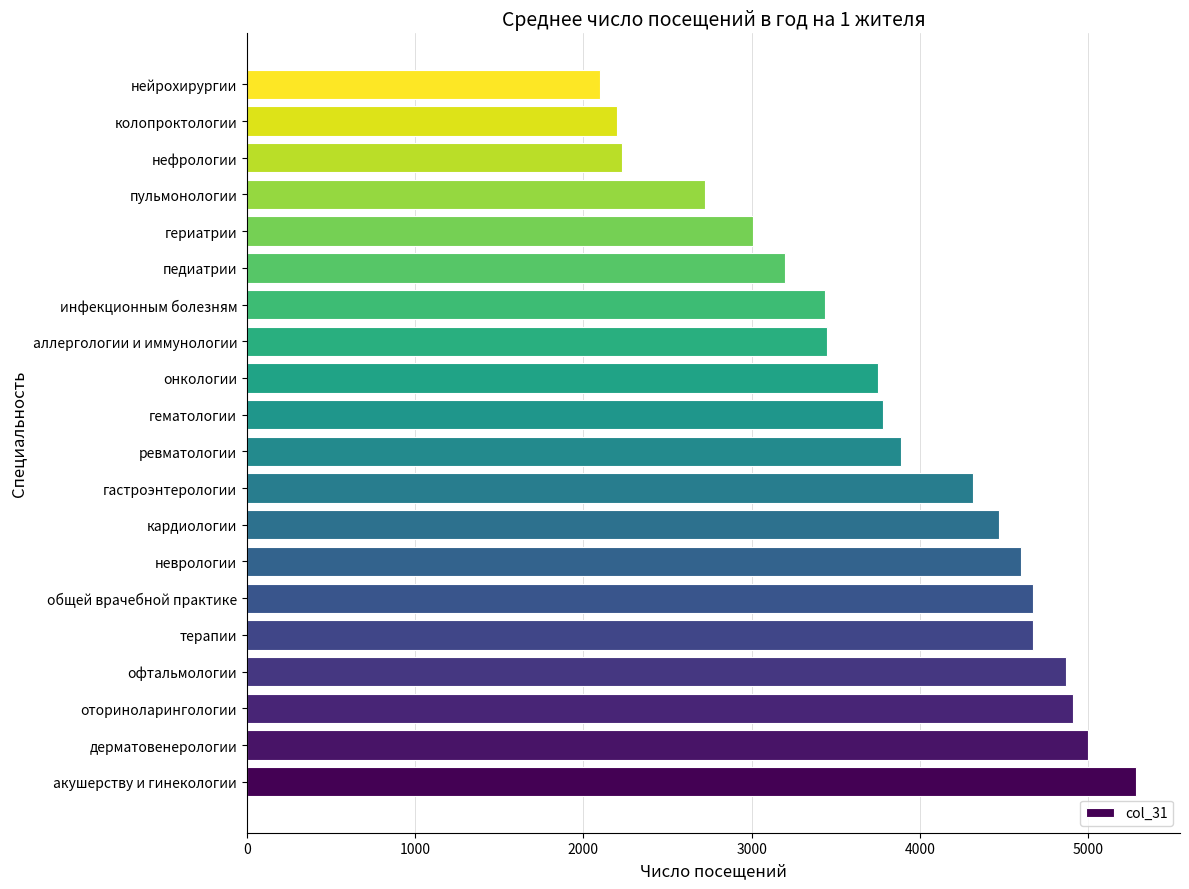

At which category does the chart reach its peak across all series?

акушерству и гинекологии